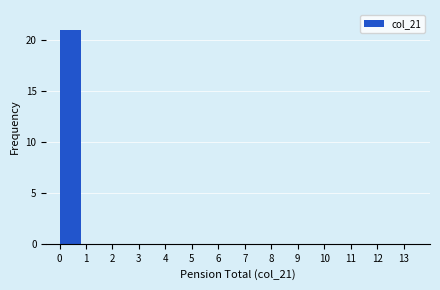

How tall is the bar that spans 0 to 1 on the x-axis? The values are not printed on the chart, so give them approximately, as read against the axis.

21